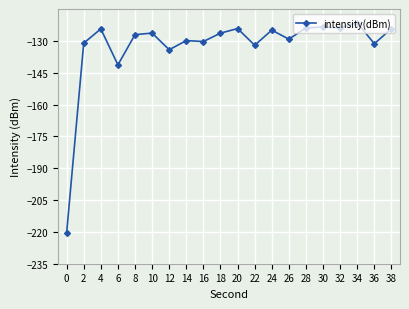

How many data points does each series have?

20